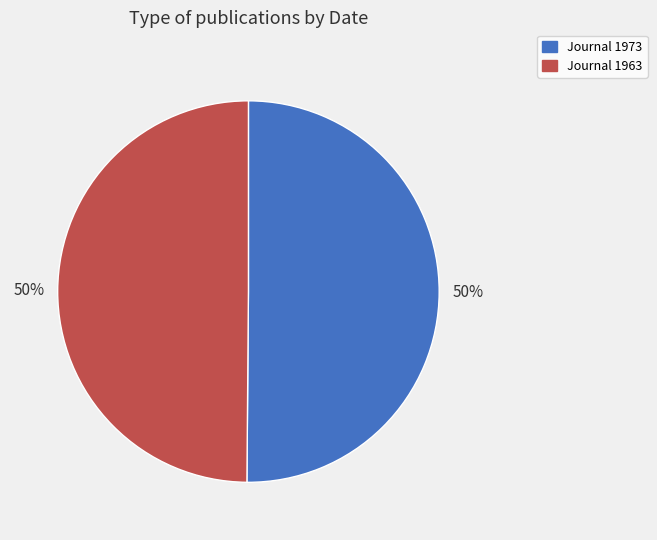

To the nearest percent, what percentage of the pie is Journal 1963?

50%